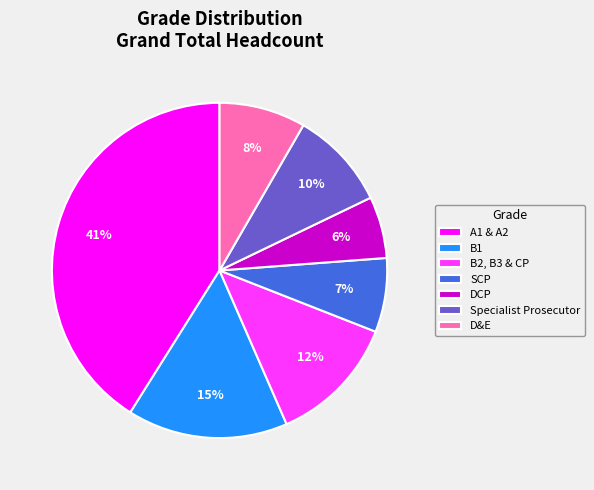

To the nearest percent, what portion does Specialist Prosecutor represent?

10%